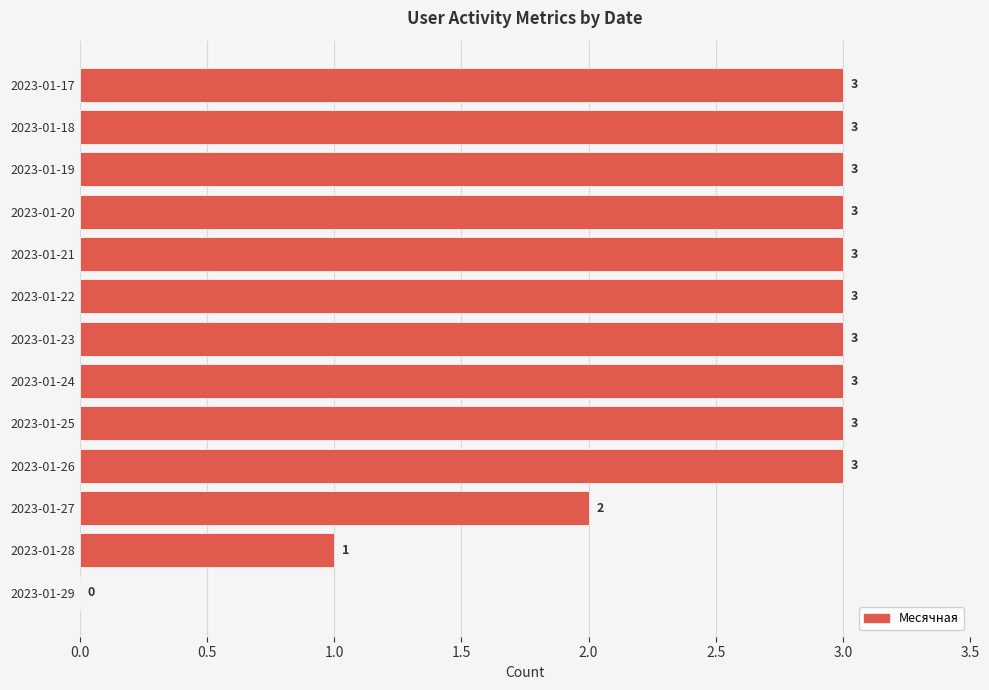

Reading top to bottom, list all the values displayed in this chart.

2023-01-17=3	2023-01-18=3	2023-01-19=3	2023-01-20=3	2023-01-21=3	2023-01-22=3	2023-01-23=3	2023-01-24=3	2023-01-25=3	2023-01-26=3	2023-01-27=2	2023-01-28=1	2023-01-29=0